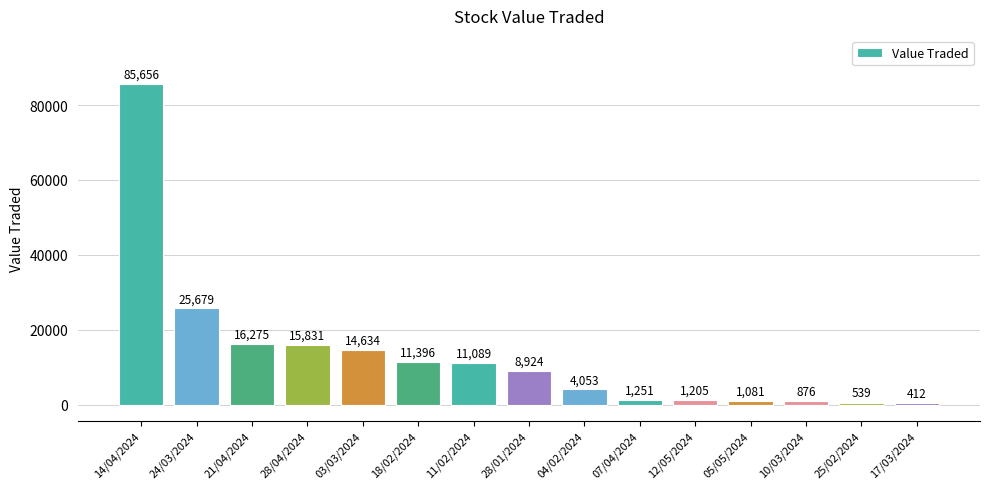

What is the sum of the values at 12/05/2024 and 04/02/2024?

5258